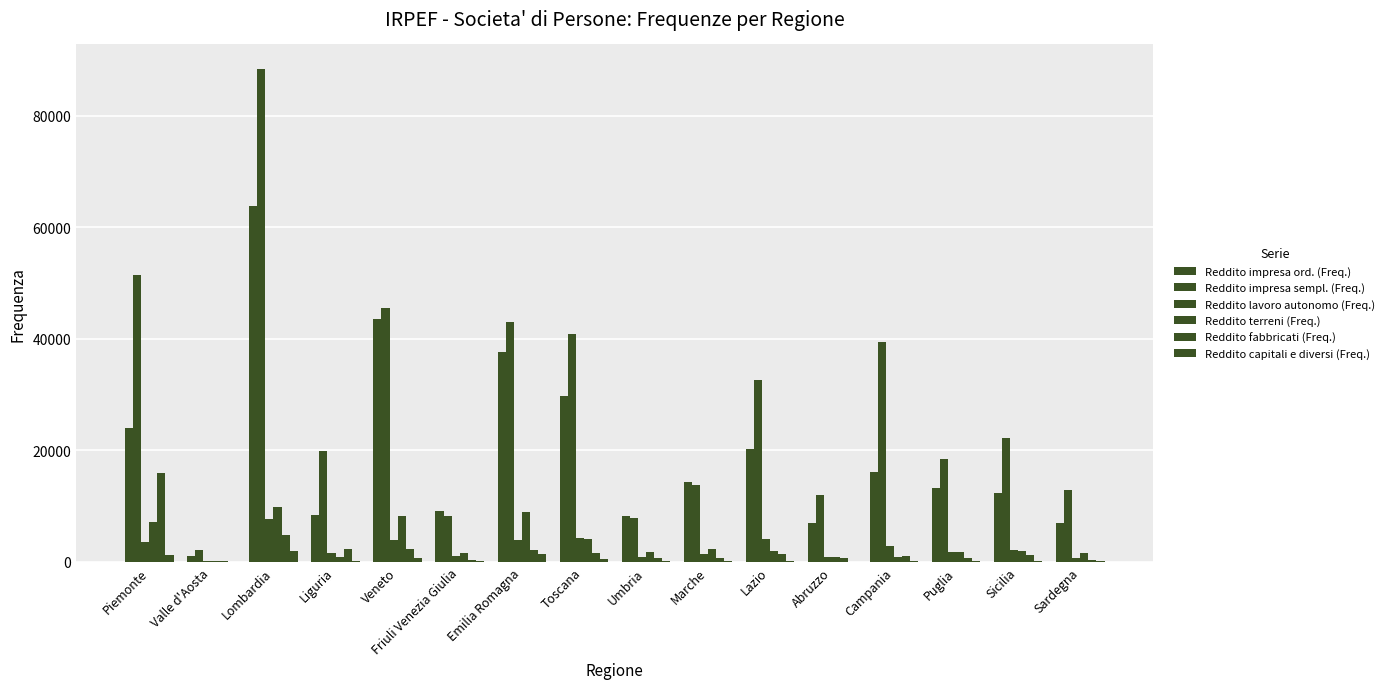

What is the difference between the Reddito lavoro autonomo (Freq.) values at Campania and Friuli Venezia Giulia?

1892